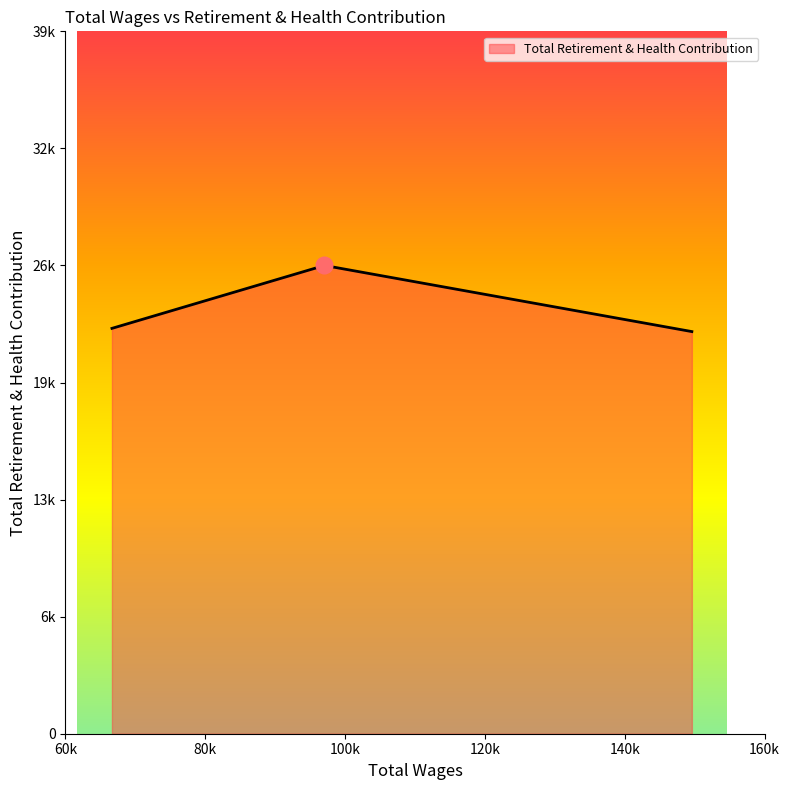

At which category does the chart reach its peak across all series?

97047.0